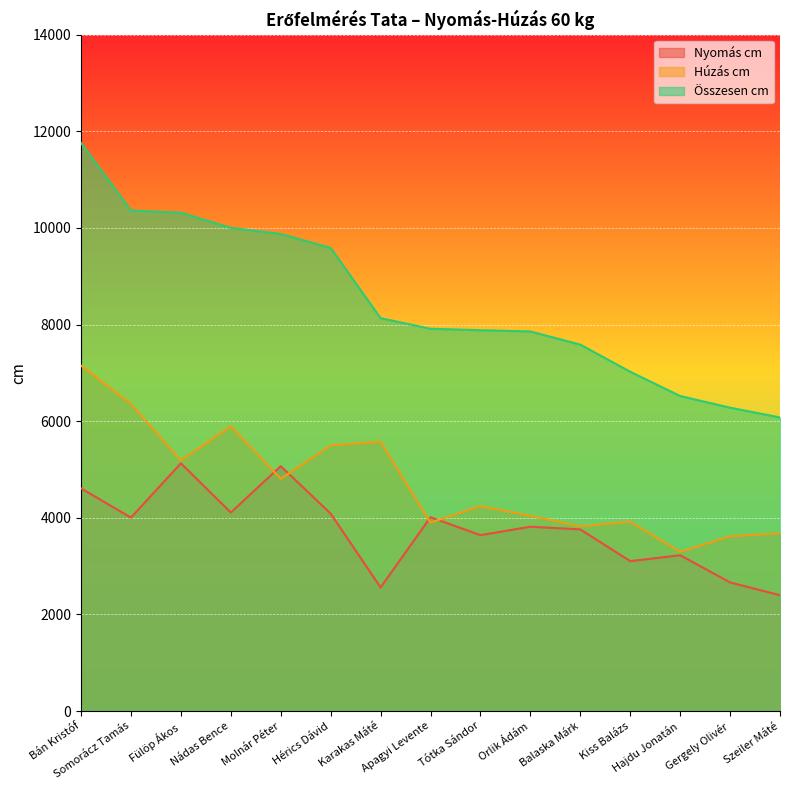

Is it true that Nyomás cm equals 1556 at Nádas Bence?

False